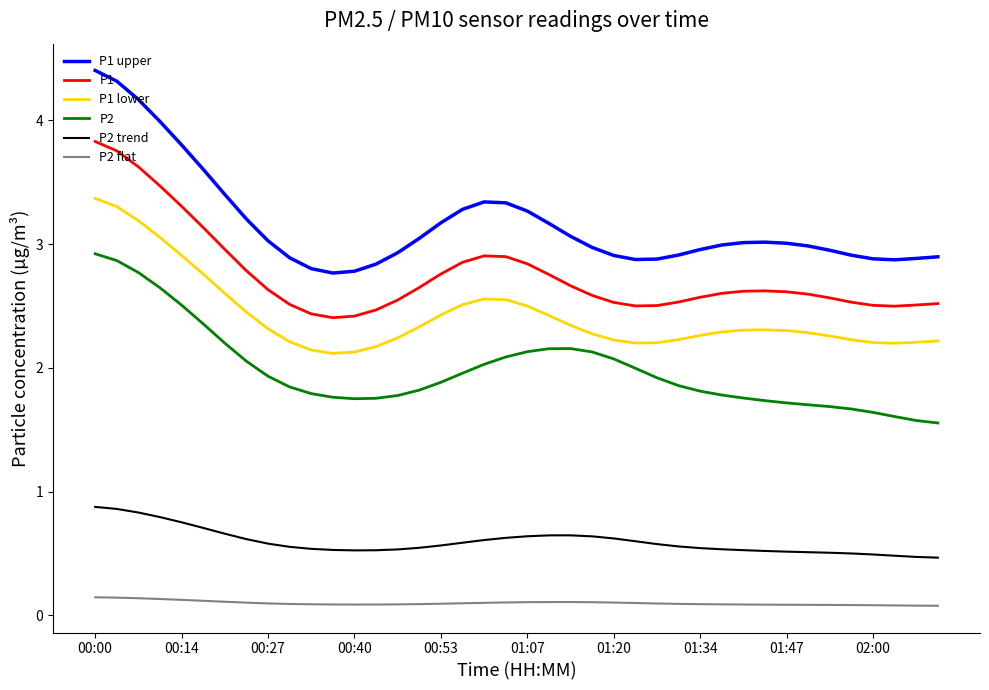

At how many categories does at least one series exceed 2?

40